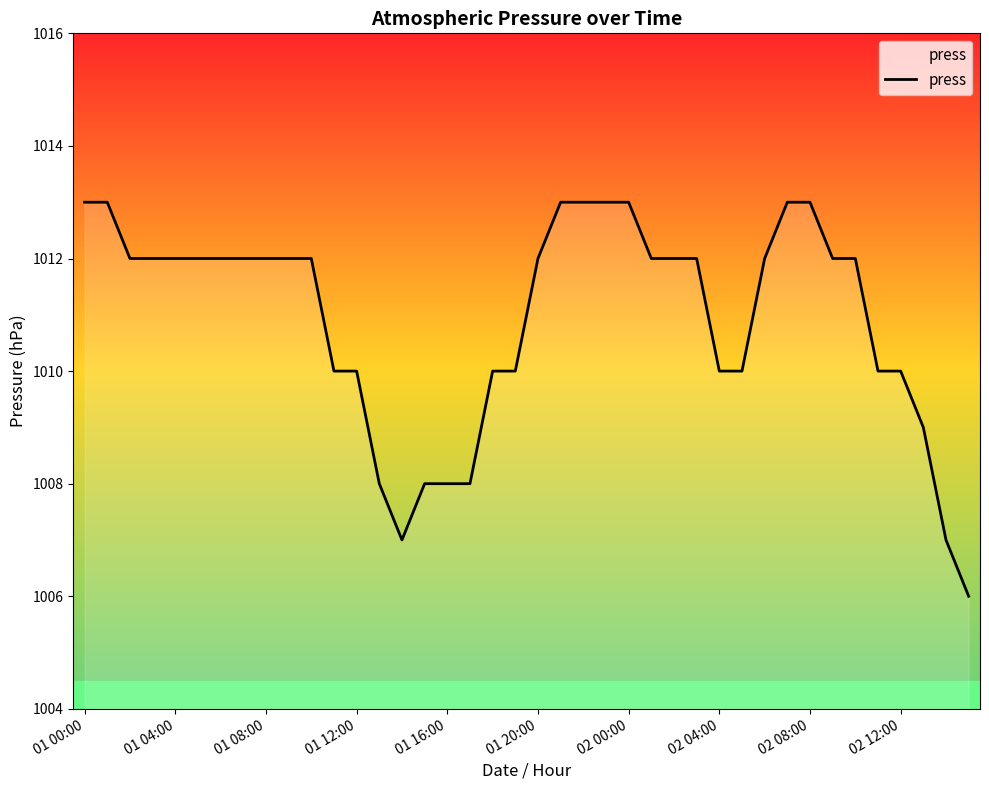

What is the smallest value displayed?

1006